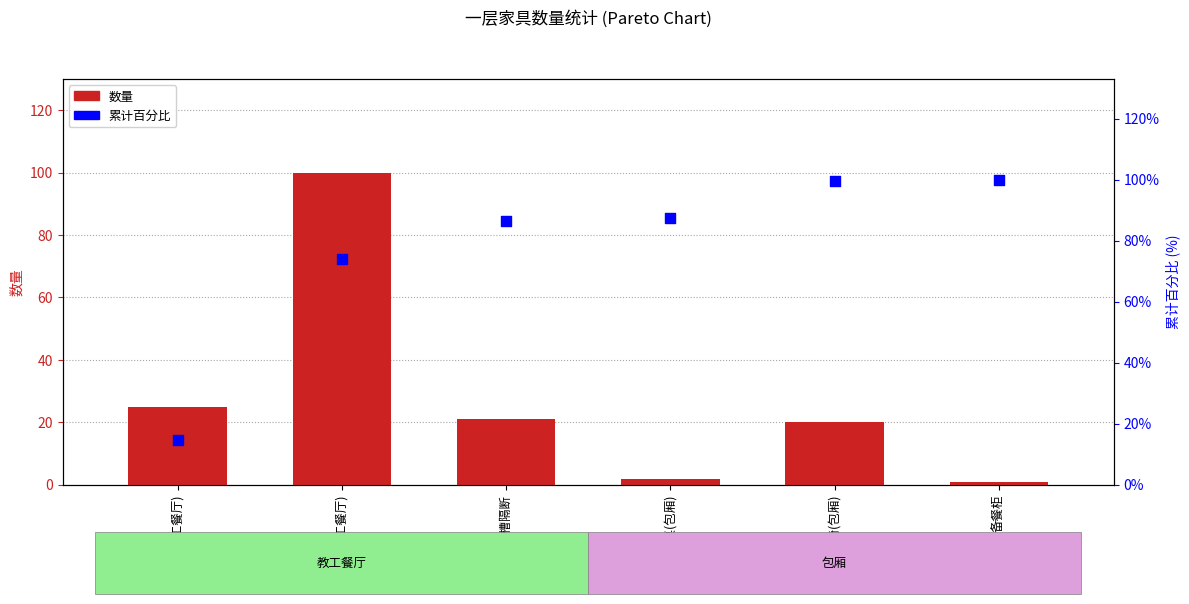

What is the total value across all series at 餐桌(教工餐厅)?

39.8